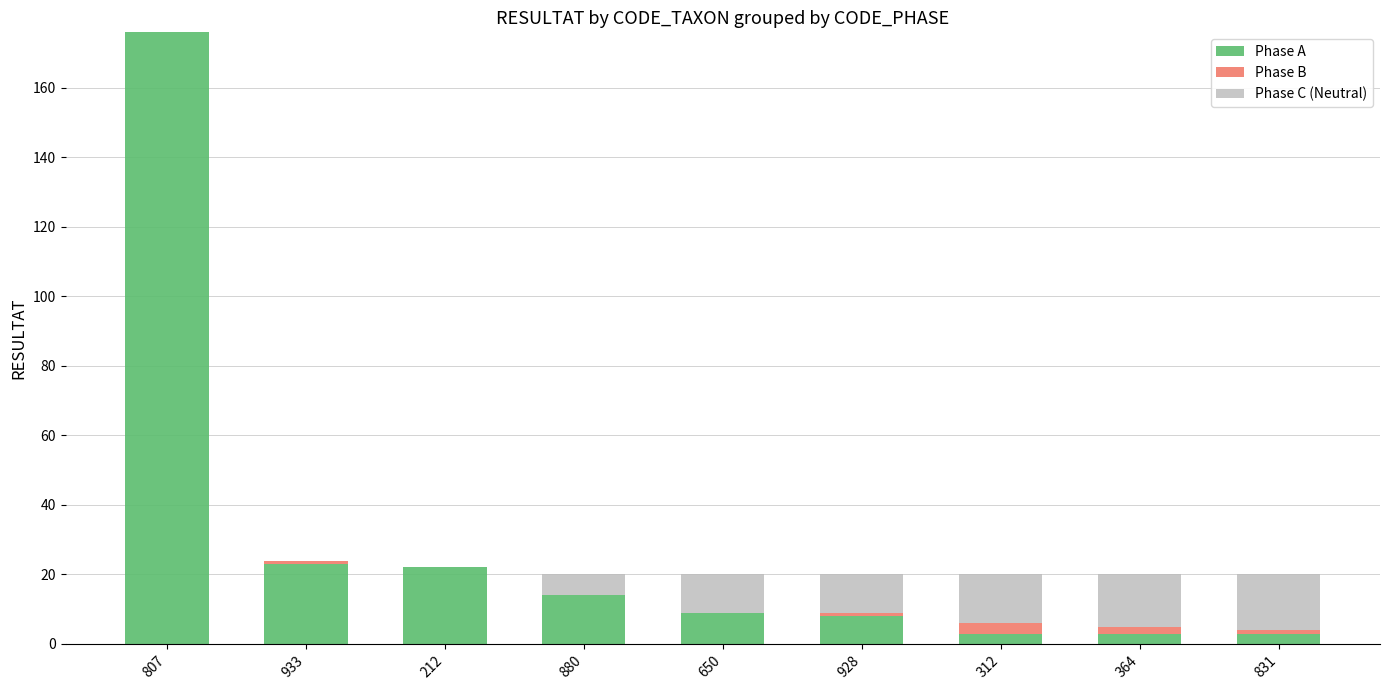

The value of Phase A at 933 is 12. True or false?

False